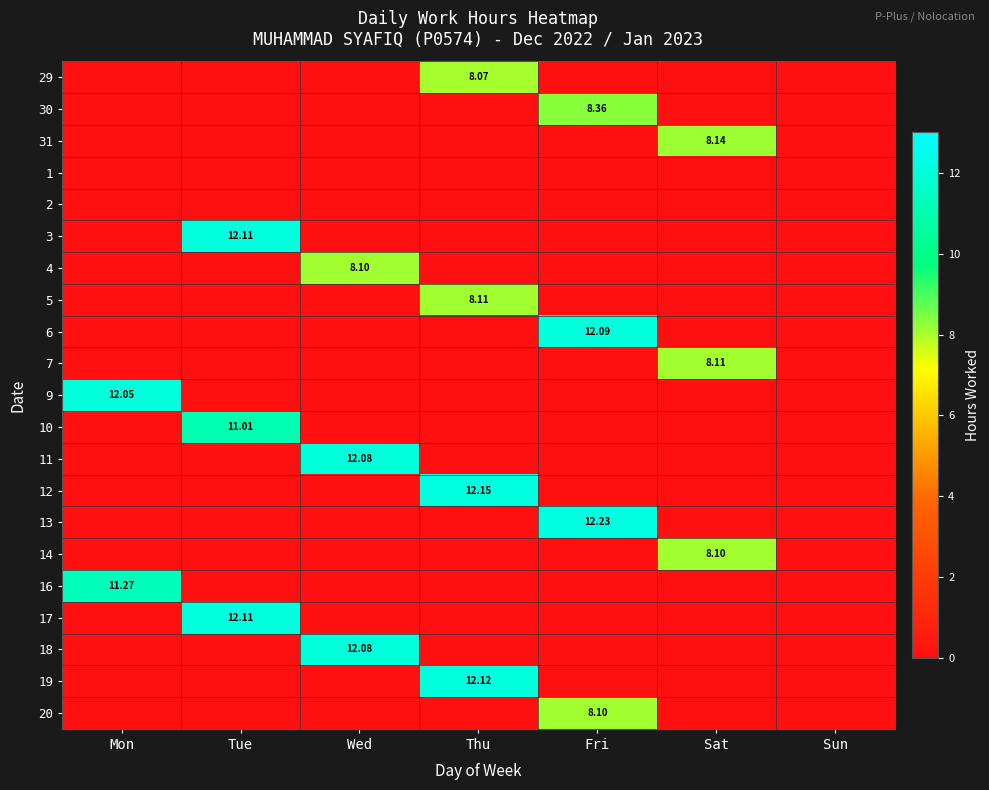

How many positive values does the 7 series have?

1